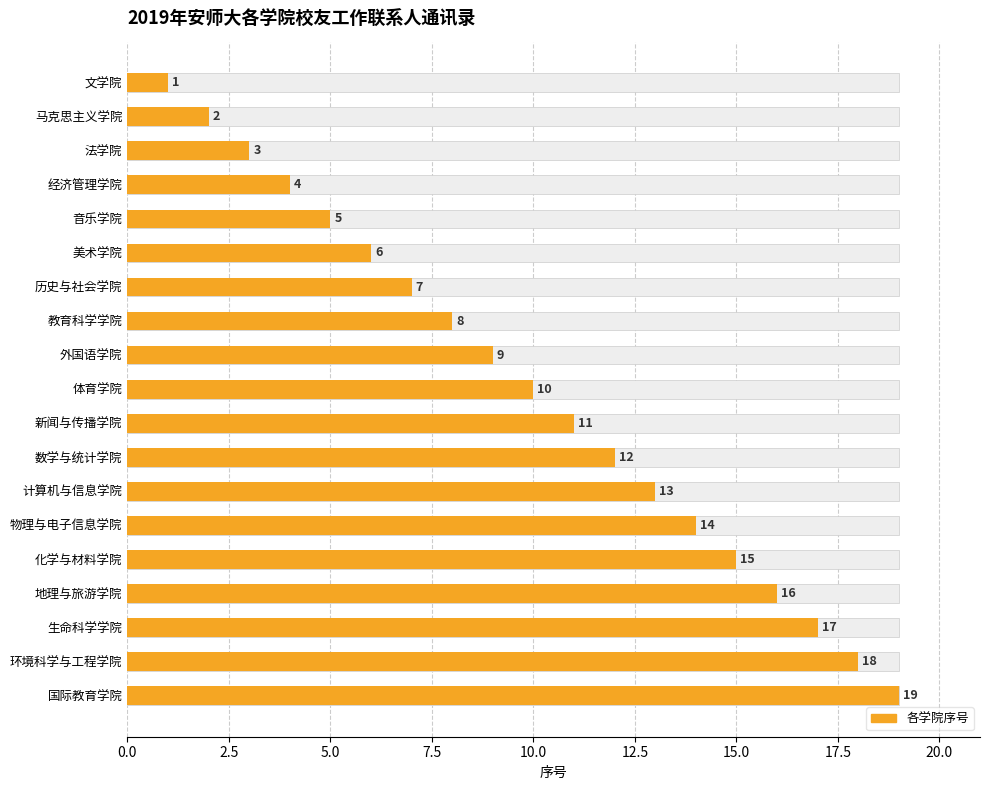

What is the difference between the second highest and second lowest values in the 序号 (平均) series?

16